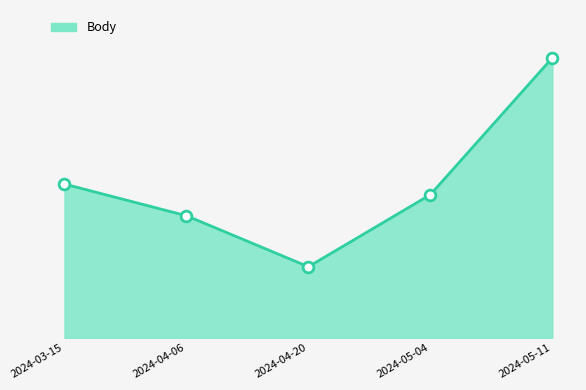

What is the change in value from 2024-03-15 to 2024-05-04?

-259